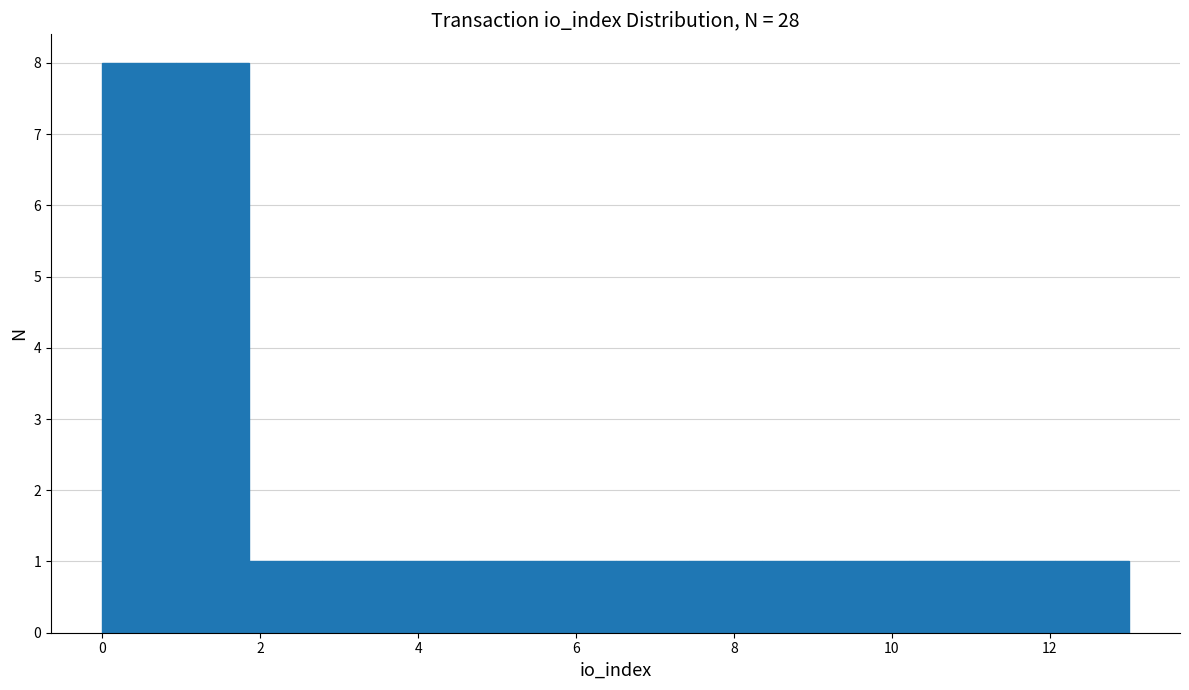

What is the height of the bar covering 10.2 to 11.2 on the x-axis? Neither the bar edges nor the heights are printed on the chart, so give them approximately, as read against the axes.

1